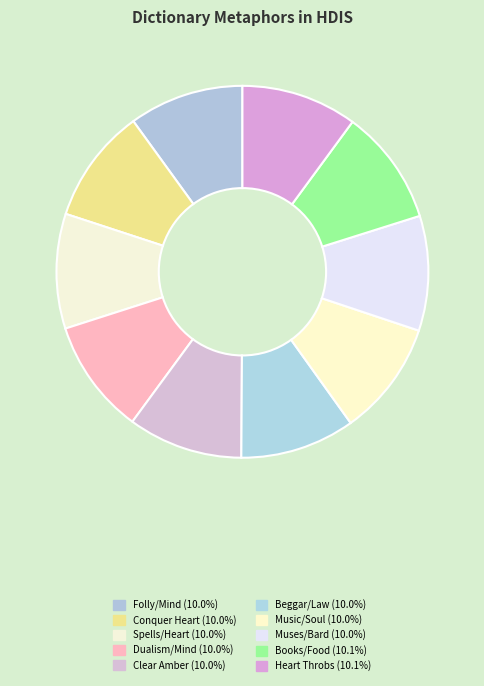

How many segments does this pie chart have?

10